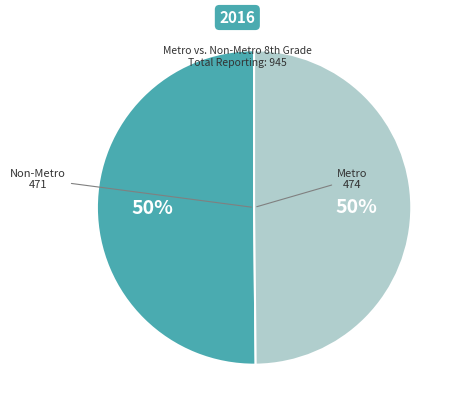

To the nearest percent, what is the average slice percentage?

50%